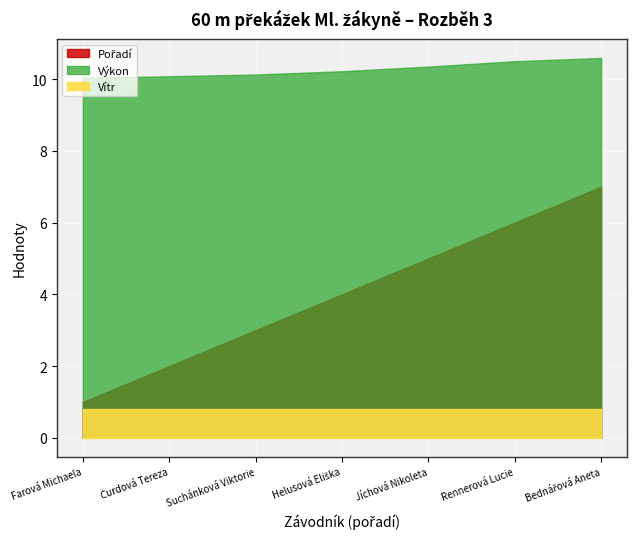

Reading left to right, transcribe all the data shown in this chart.

Pořadí: 1.0	2.0	3.0	4.0	5.0	6.0	7.0
Výkon: 10.0	10.1	10.1	10.2	10.3	10.5	10.6
Vítr: 0.8	0.8	0.8	0.8	0.8	0.8	0.8